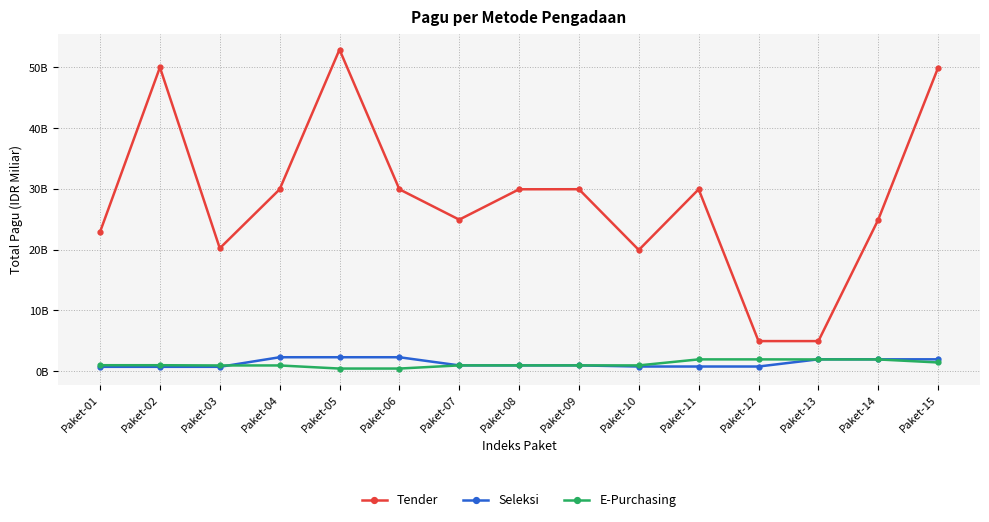

What is the average value of the Seleksi series?

1319600000